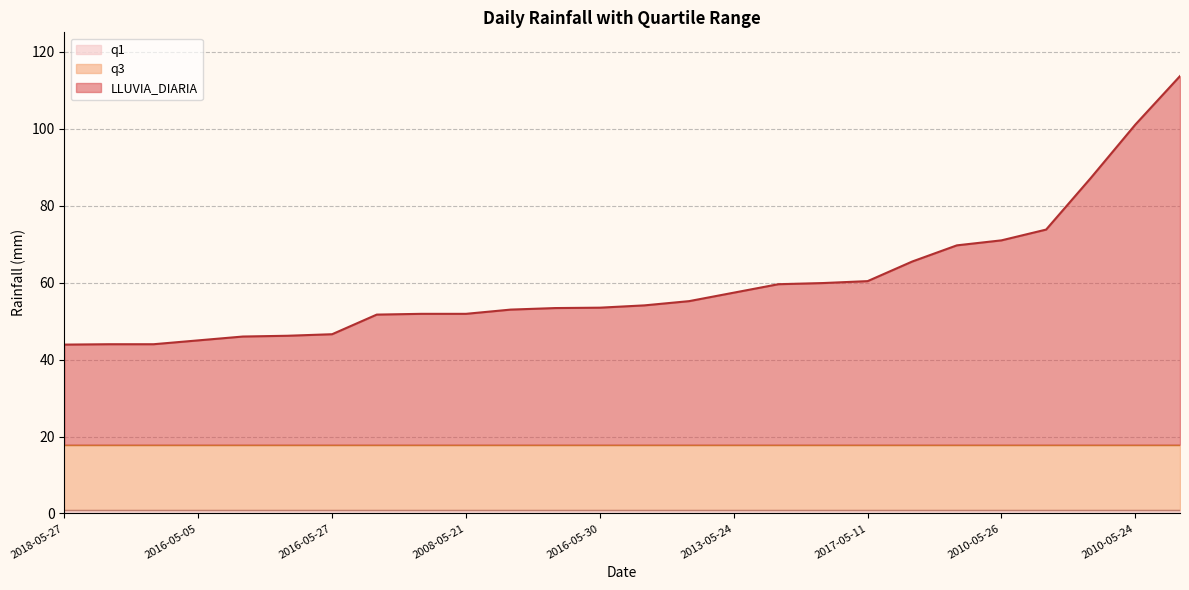

Which series changed the most between 2007-05-21 and 2008-05-29?

LLUVIA_DIARIA